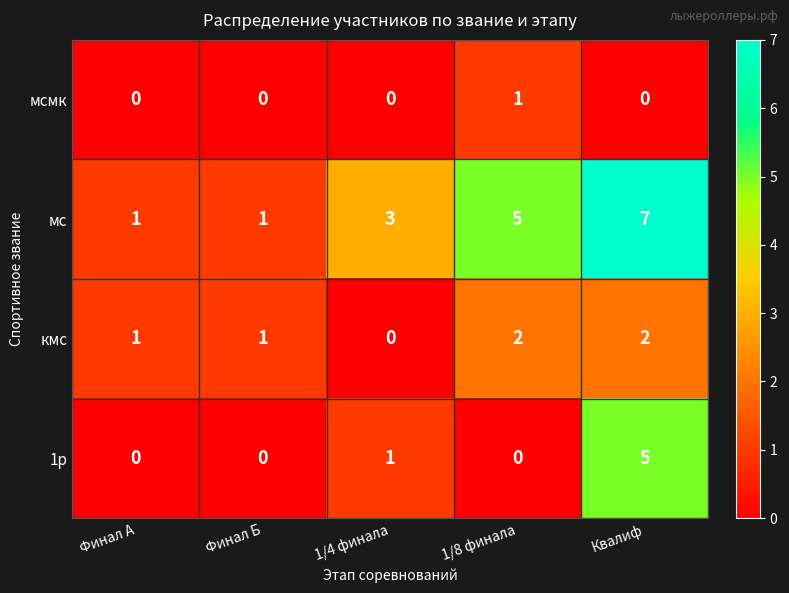

Which series has the largest total across all categories?

мс